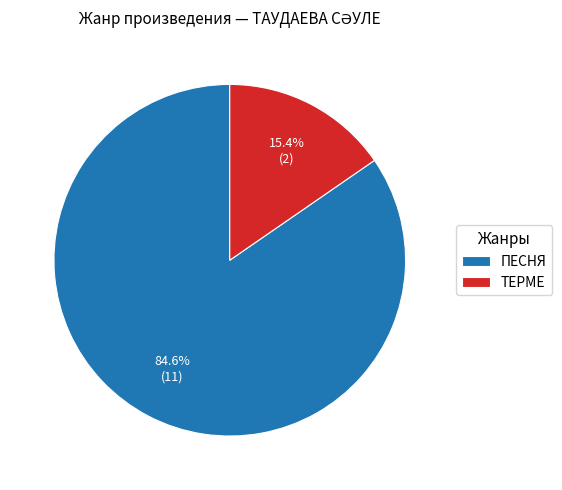

True or false: ТЕРМЕ accounts for 15% of the total.

True